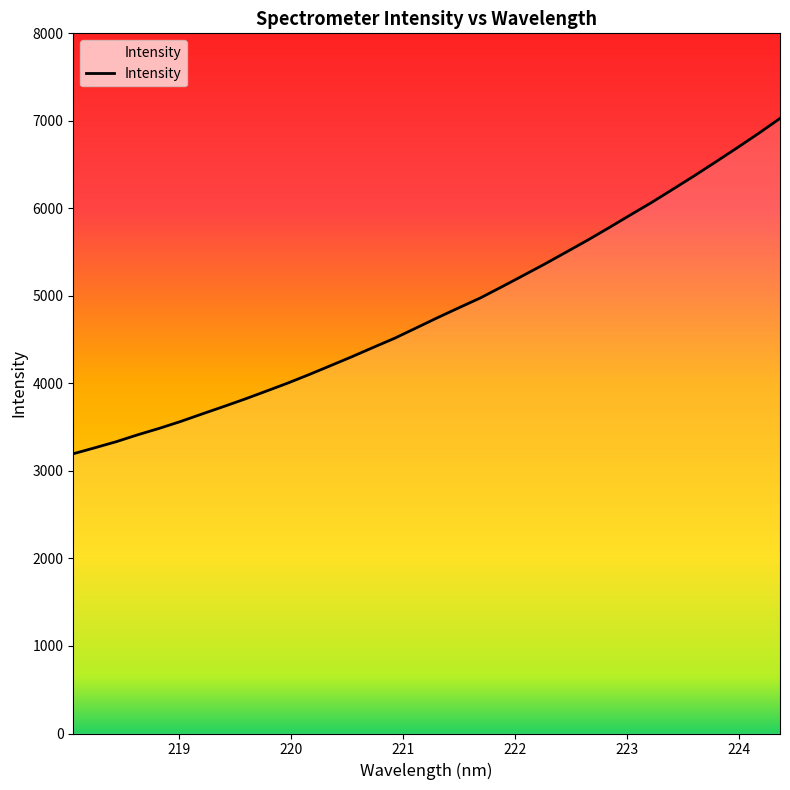

What is the smallest value displayed?

3196.3